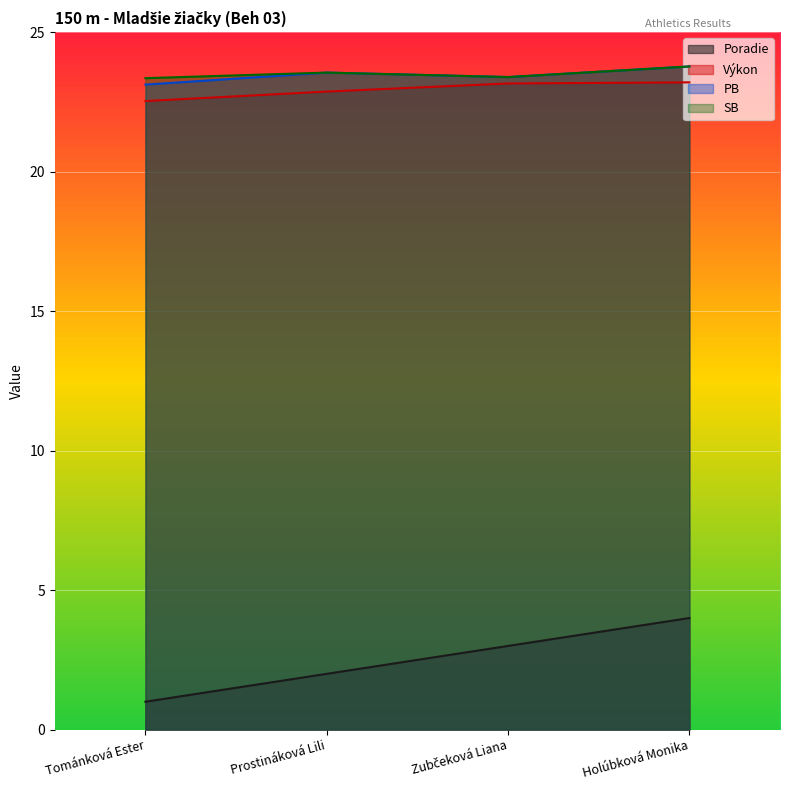

Reading left to right, extract all data points from this chart.

Poradie: 1.0	2.0	3.0	4.0
Výkon: 22.5	22.9	23.2	23.2
PB: 23.1	23.6	23.4	23.8
SB: 23.4	23.6	23.4	23.8